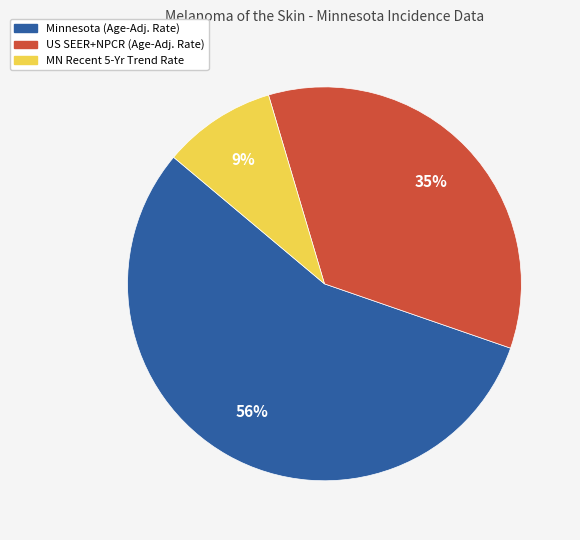

To the nearest percent, what is the difference between the US SEER+NPCR (Age-Adj. Rate) and Minnesota (Age-Adj. Rate) slice percentages?

21%